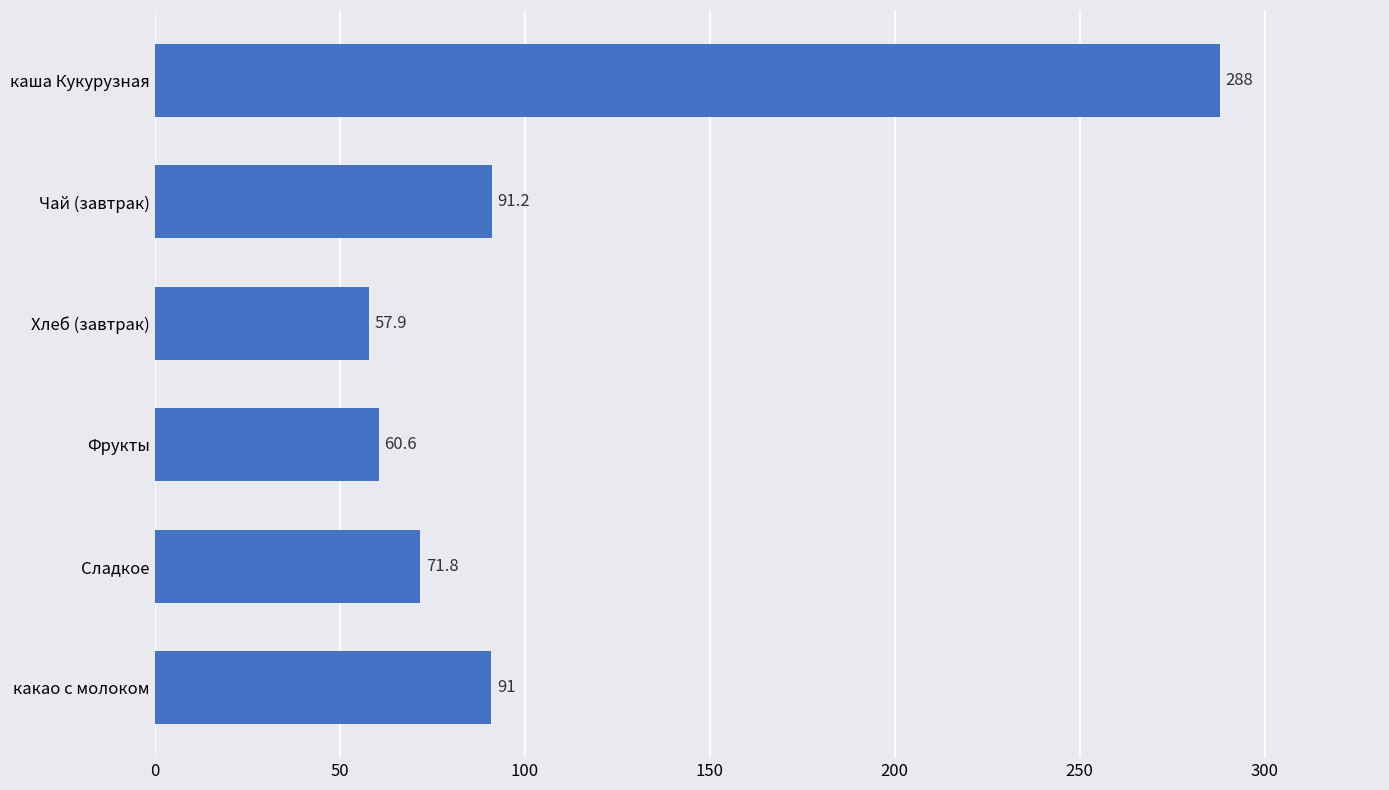

Which category has the highest value across all series?

каша Кукурузная